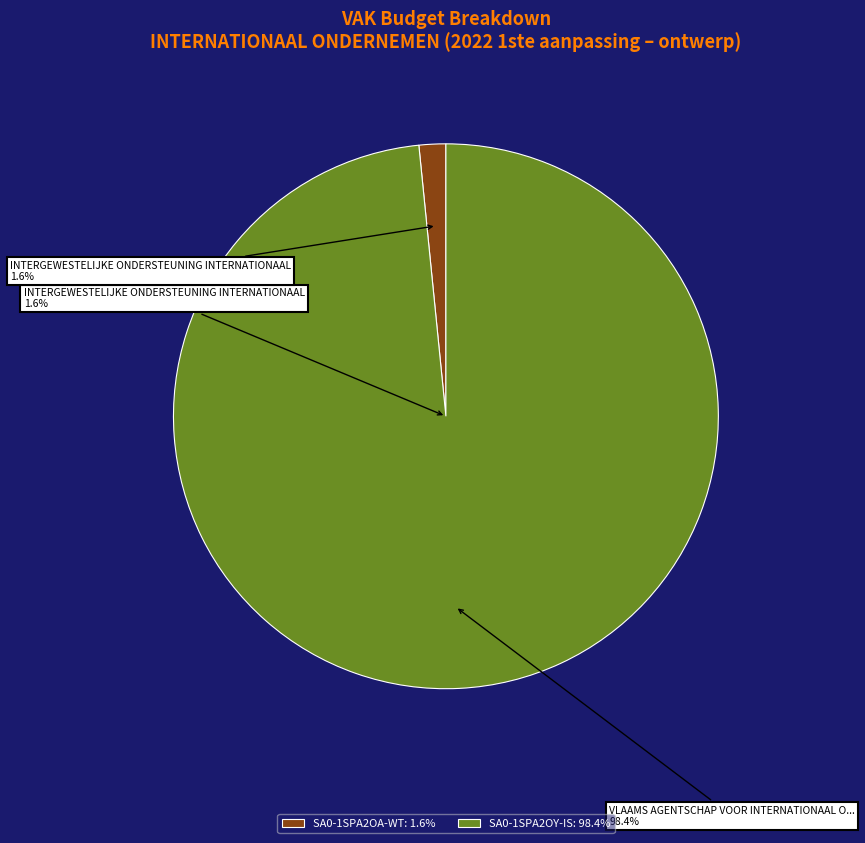

The SA0-1SPA2OY-IS slice represents 98% of the pie. True or false?

True